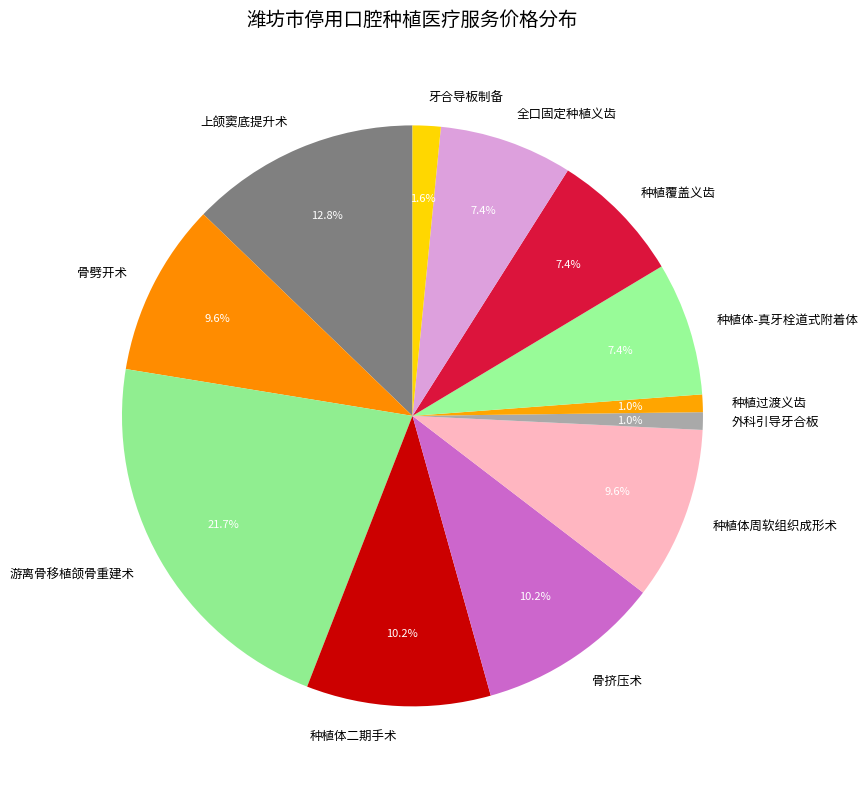

To the nearest percent, what is the average slice percentage?

8%